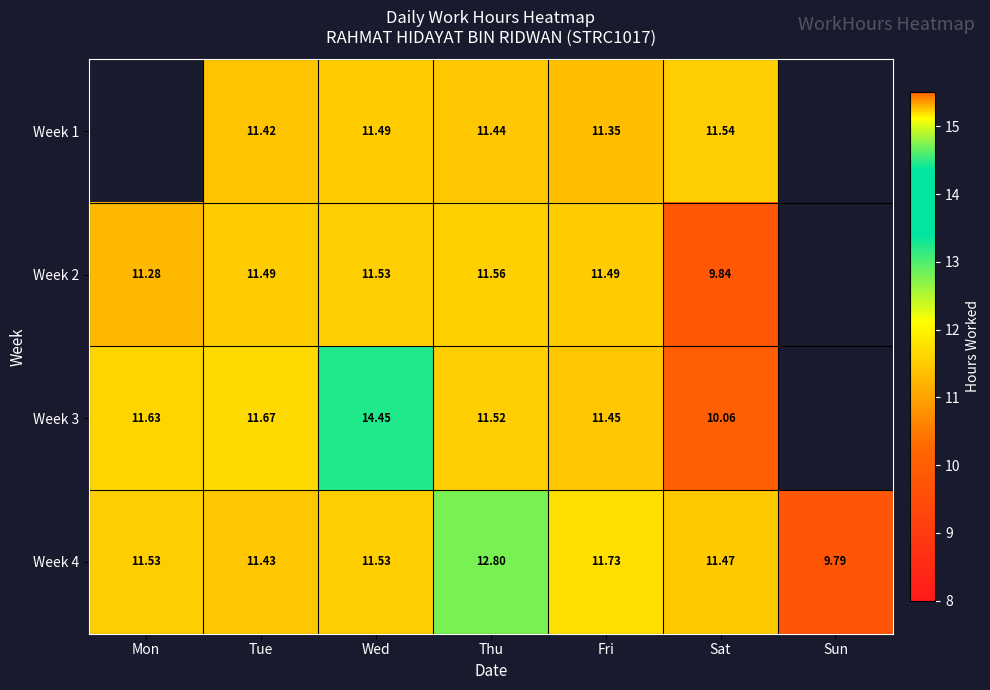

Between Tue and Fri, which series saw the biggest shift?

Week 4